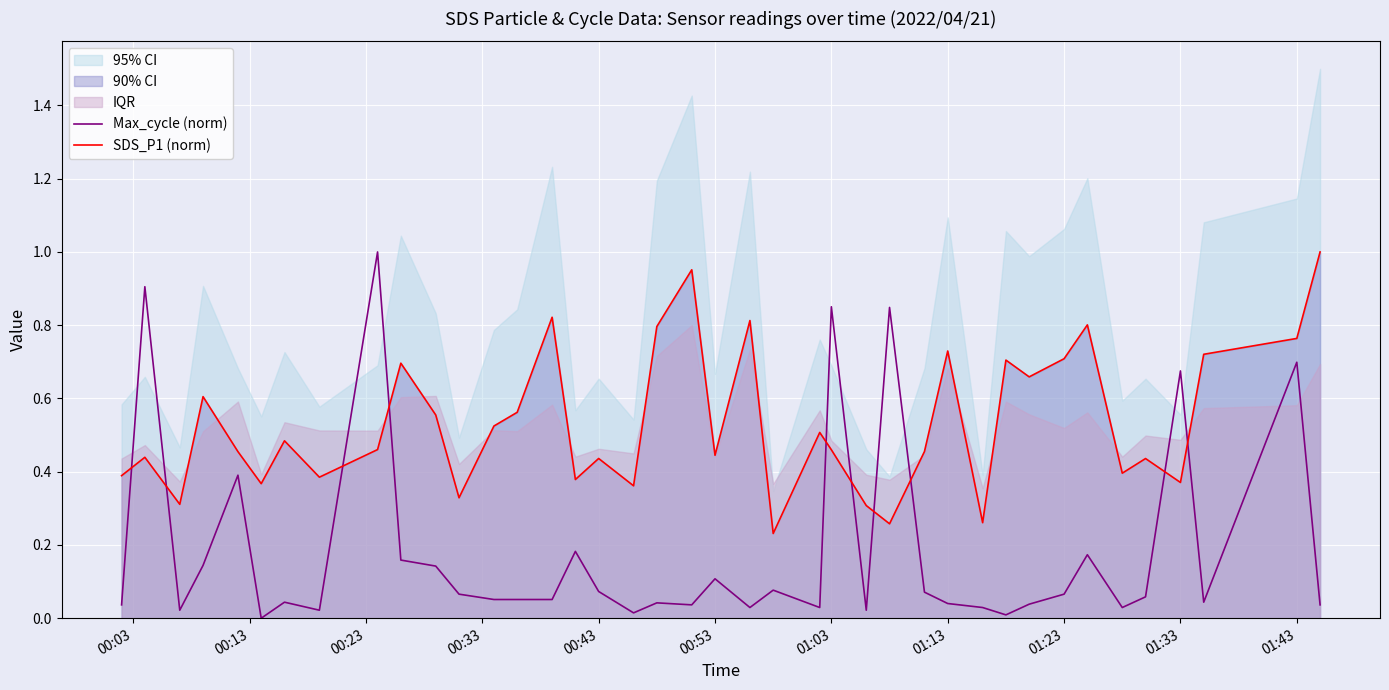

Which series ends up on top after the final intersection of Max_cycle (norm) and SDS_P1 (norm)?

SDS_P1 (norm)